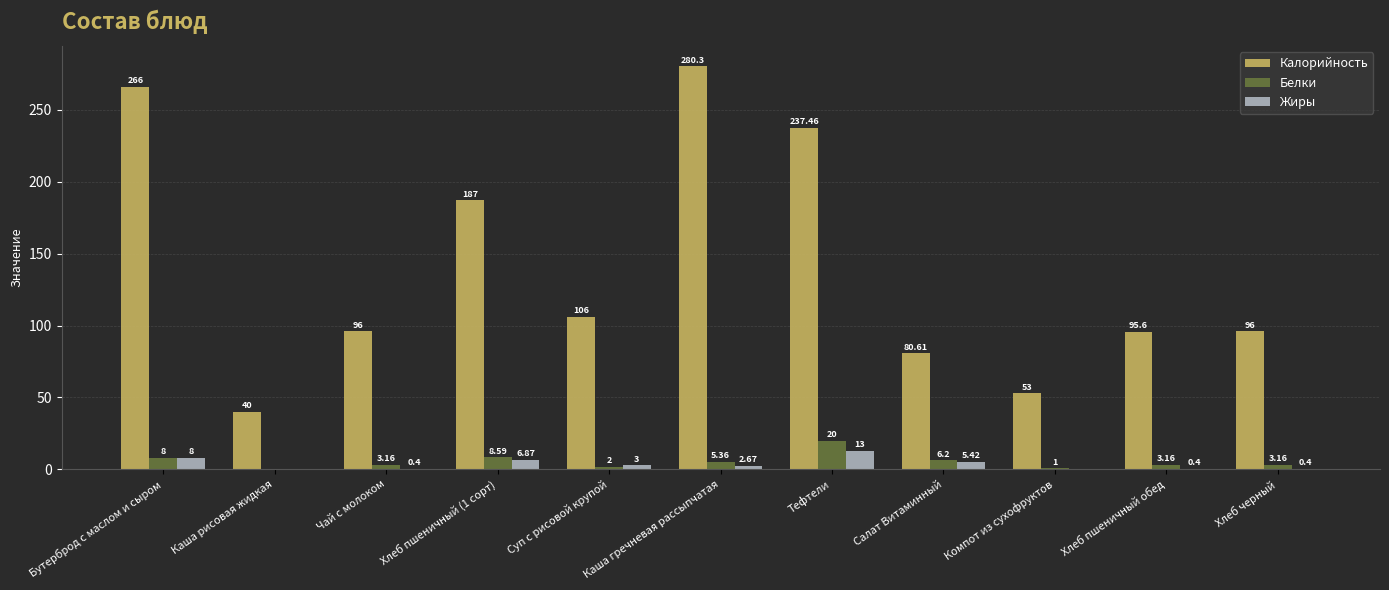

What is the highest value of the Жиры series?

13.0